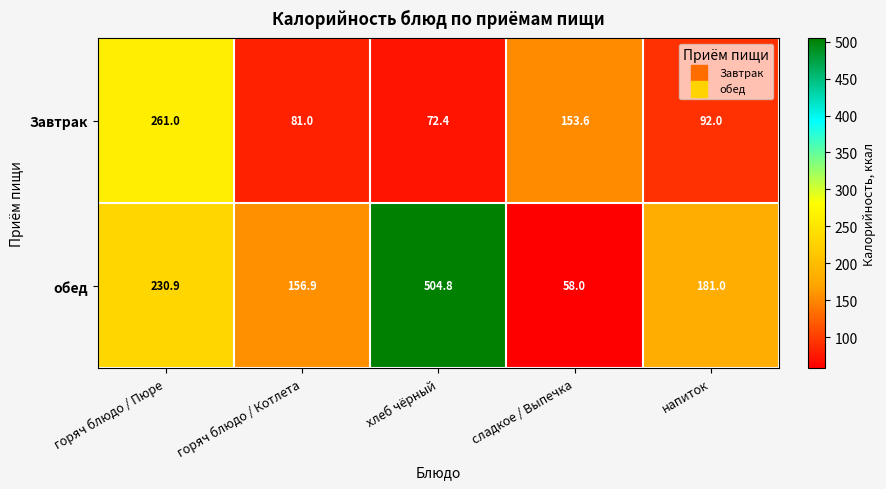

What is the sum of all Завтрак values?

660.0